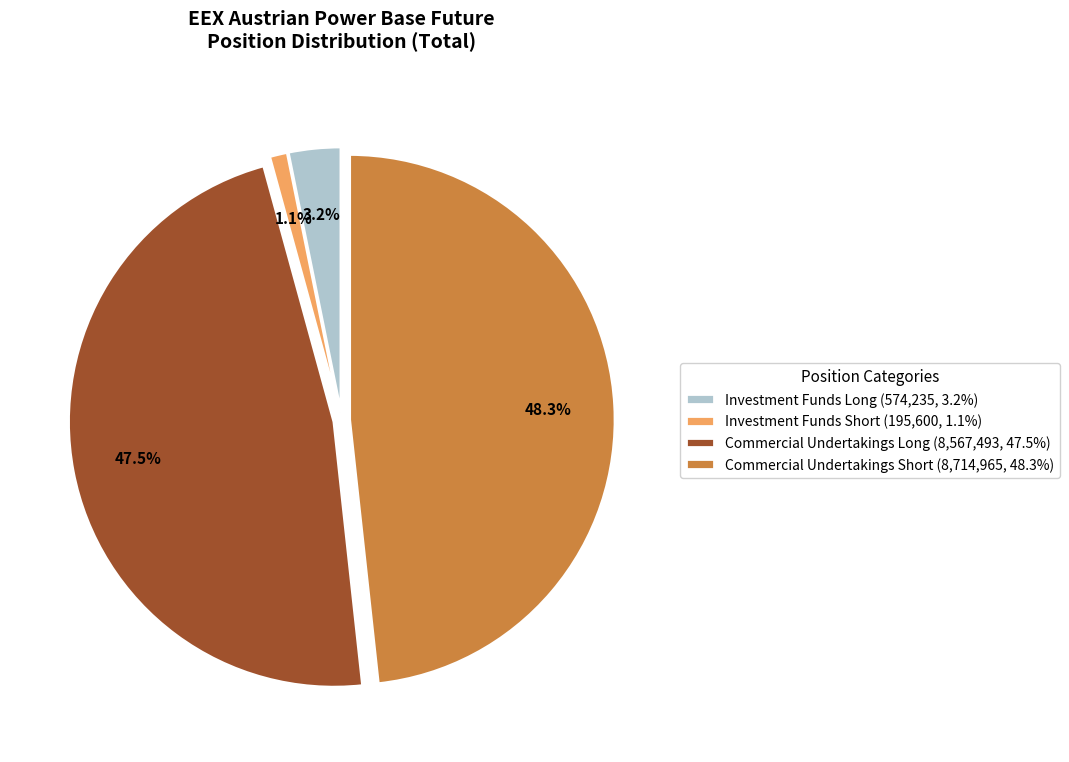

Count the number of slices in the pie.

4